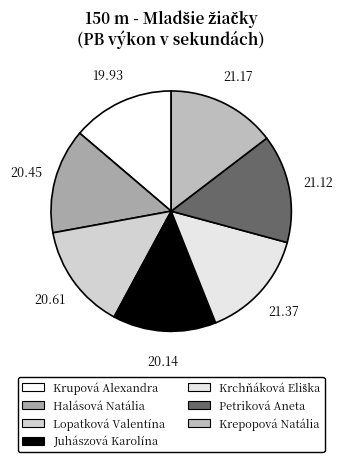

To the nearest percent, what portion does Petriková Aneta represent?

15%